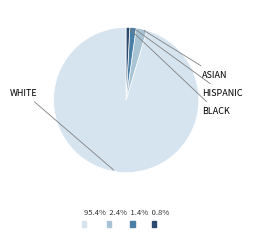

Is there any slice that represents more than half of the pie?

Yes